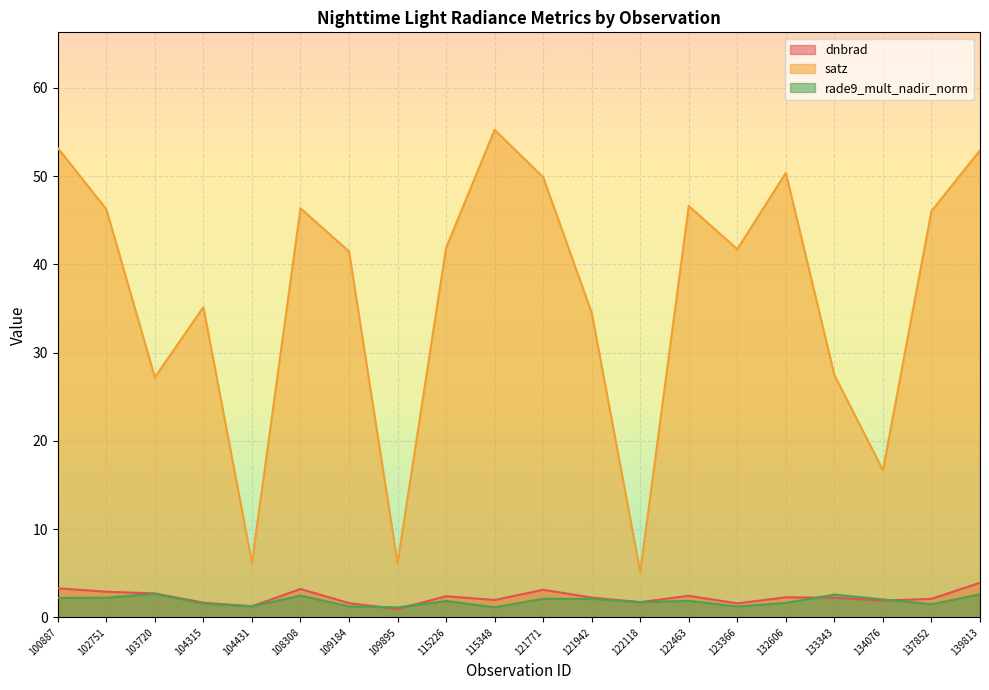

How many lines are shown in the chart?

3